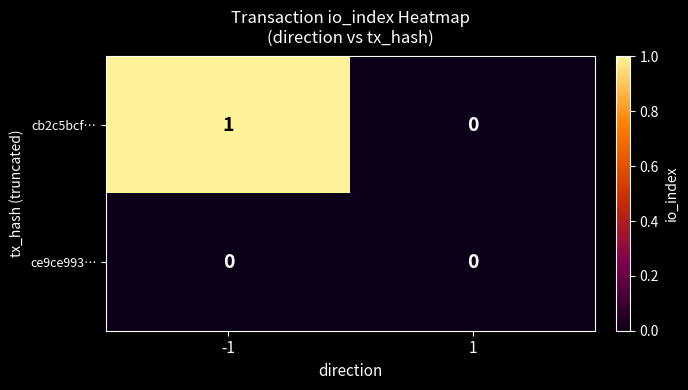

Between -1 and 1, which series saw the biggest shift?

cb2c5bcf…